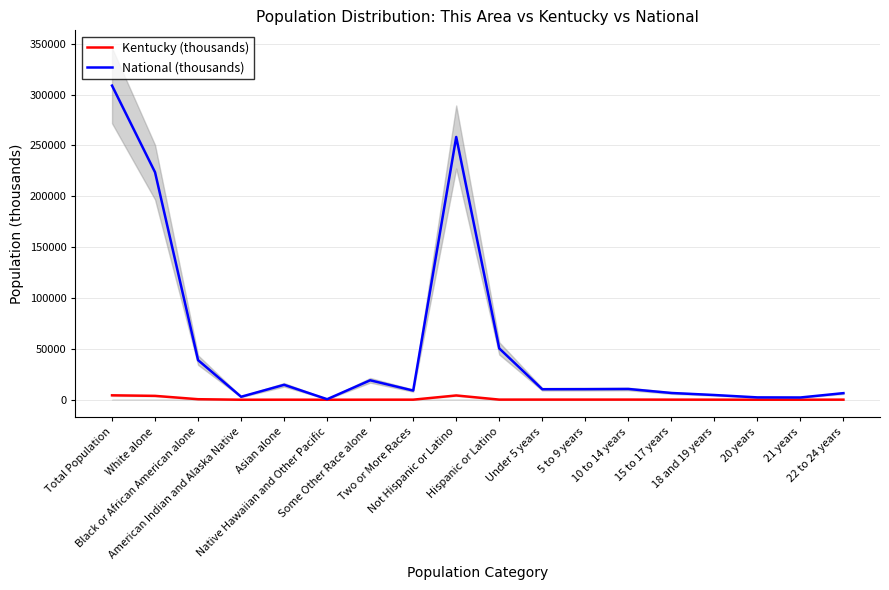

What position from the left is Asian alone?

5